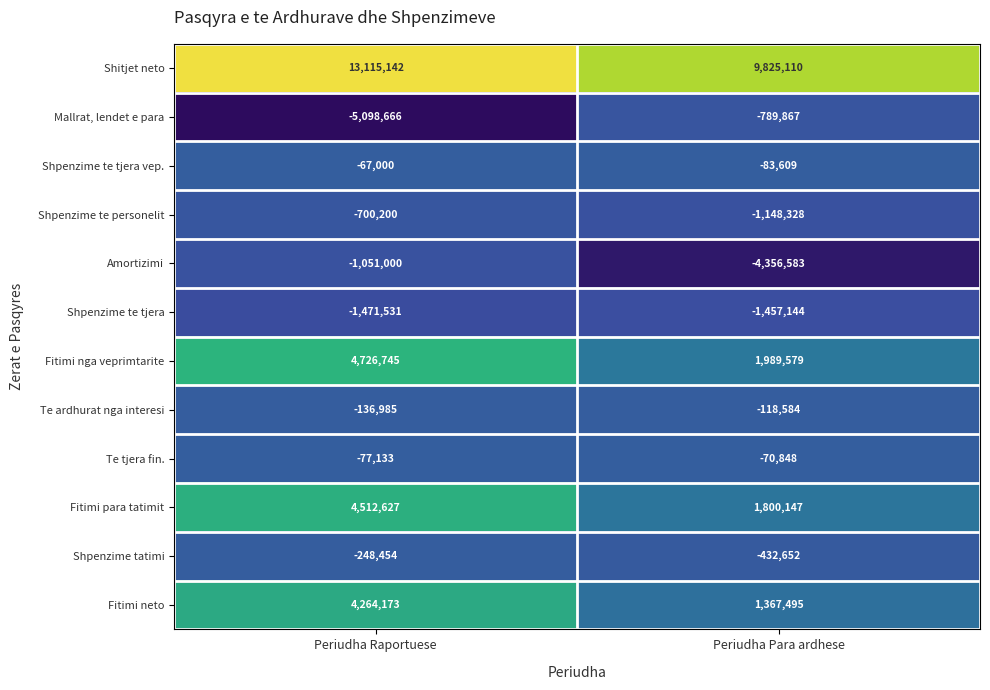

The value of Shpenzime tatimi at Periudha Raportuese is -156752. True or false?

False